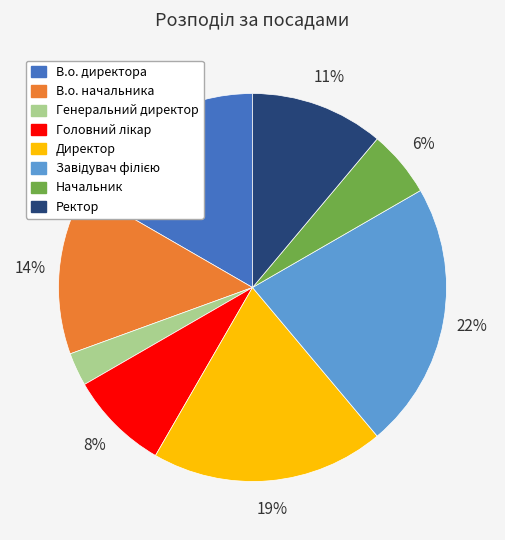

To the nearest percent, what portion does Генеральний директор represent?

3%